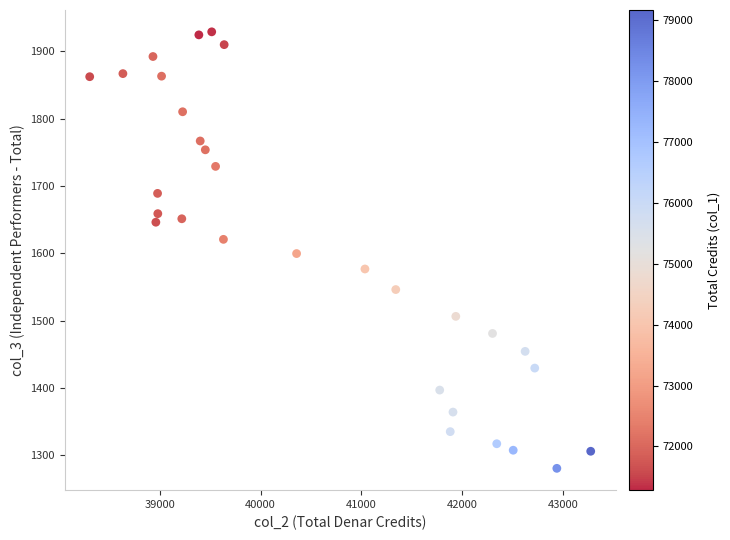

What is the range of Y values (max minus min)?

648.9